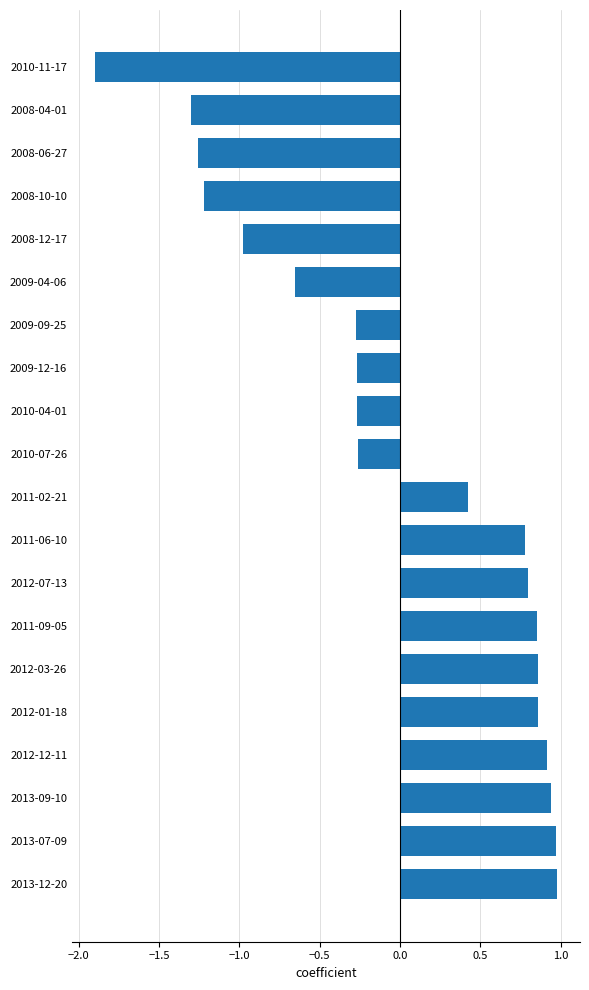

What is the minimum value shown in the chart?

-1.9